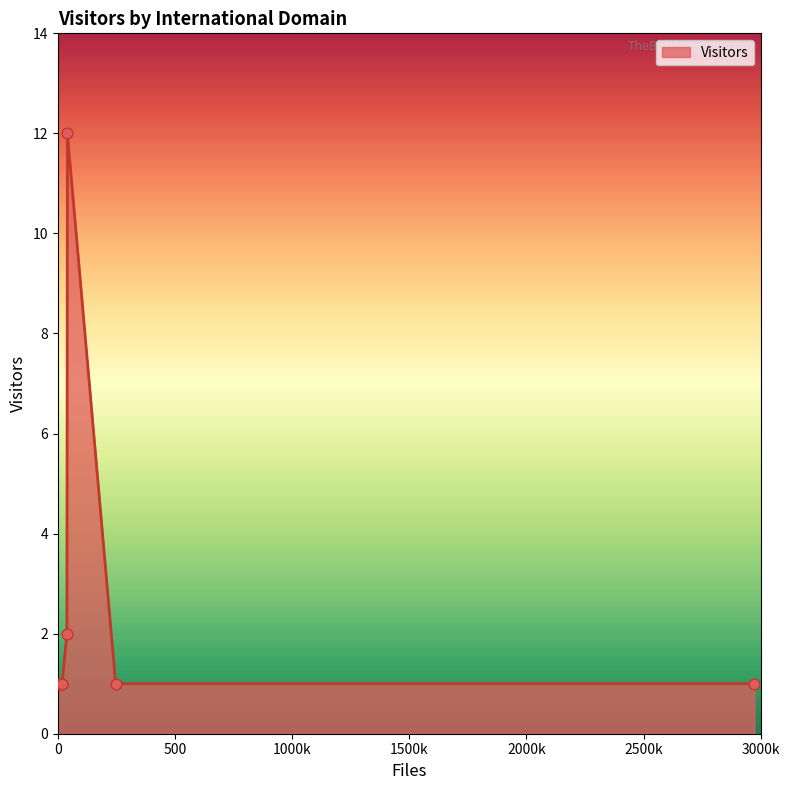

What is the greatest value displayed?

12